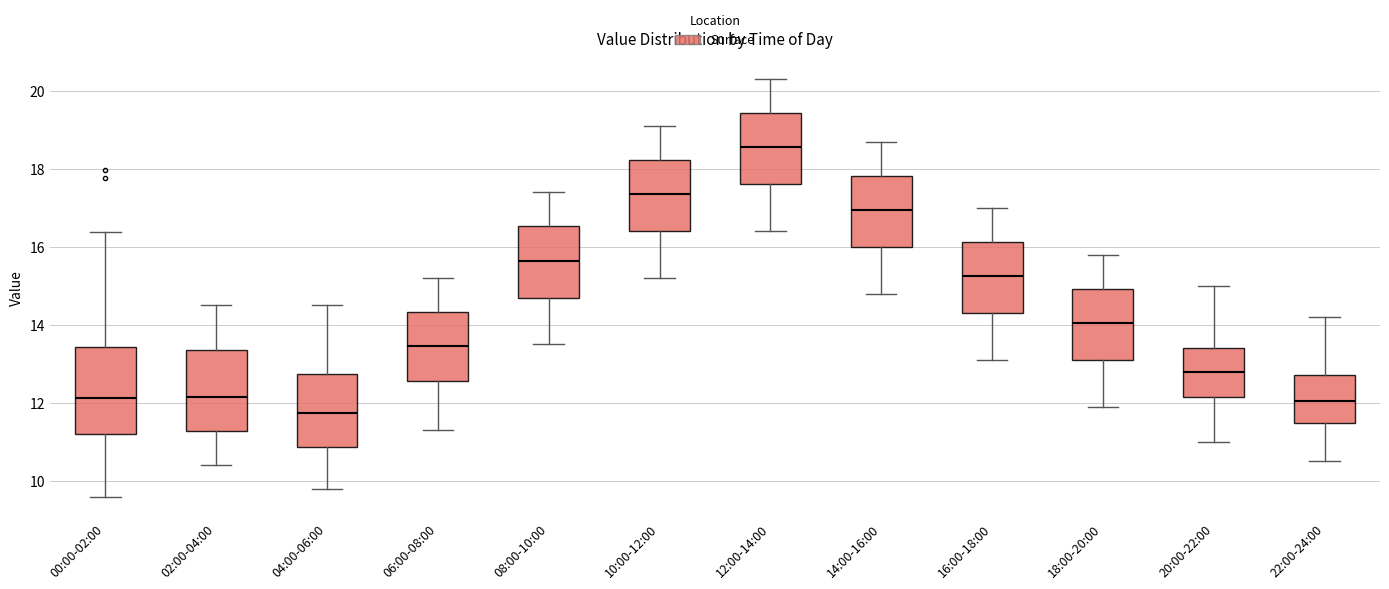

Reading left to right, read every box against the y-axis: the position of its median line, the range the box covers, and the ends of its whiskers. The values are not printed on the chart, so give them approximately, as read against the axis.

00:00-02:00: median 12.2, box 11.2 to 13.4, whiskers 9.6 to 16.4
02:00-04:00: median 12.2, box 11.2 to 13.4, whiskers 10.4 to 14.6
04:00-06:00: median 11.8, box 10.8 to 12.8, whiskers 9.8 to 14.6
06:00-08:00: median 13.4, box 12.6 to 14.4, whiskers 11.4 to 15.2
08:00-10:00: median 15.6, box 14.8 to 16.6, whiskers 13.6 to 17.4
10:00-12:00: median 17.4, box 16.4 to 18.2, whiskers 15.2 to 19.2
12:00-14:00: median 18.6, box 17.6 to 19.4, whiskers 16.4 to 20.4
14:00-16:00: median 17.0, box 16.0 to 17.8, whiskers 14.8 to 18.8
16:00-18:00: median 15.2, box 14.4 to 16.2, whiskers 13.2 to 17.0
18:00-20:00: median 14.0, box 13.2 to 15.0, whiskers 12.0 to 15.8
20:00-22:00: median 12.8, box 12.2 to 13.4, whiskers 11.0 to 15.0
22:00-24:00: median 12.0, box 11.4 to 12.8, whiskers 10.6 to 14.2